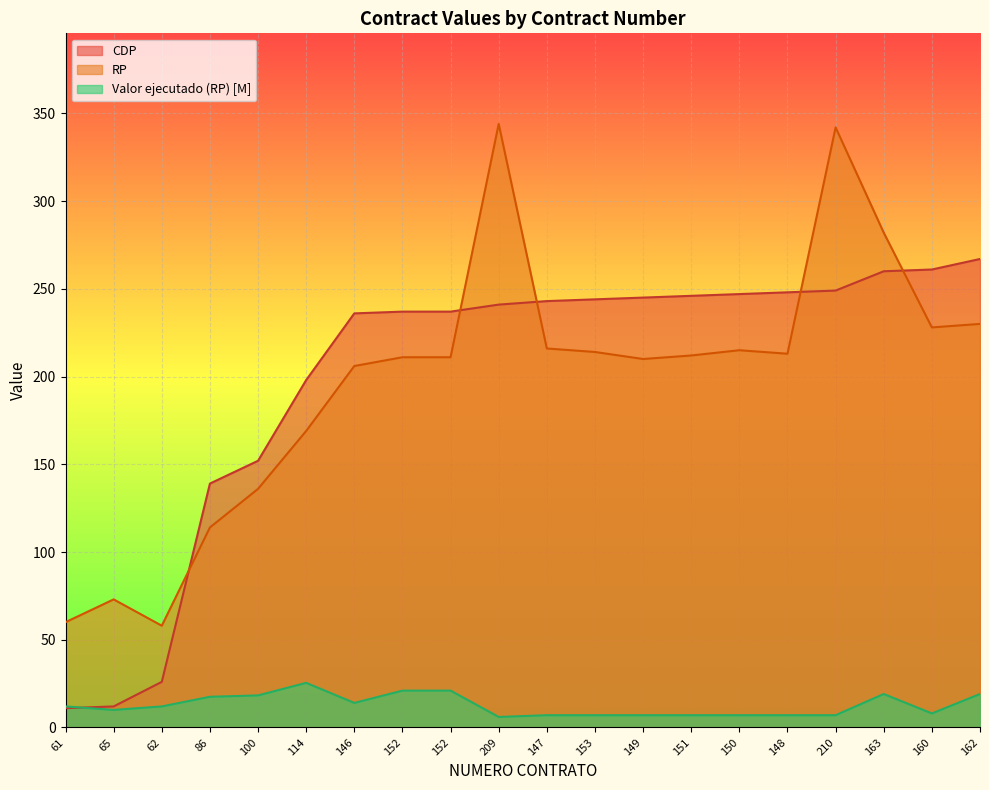

True or false: RP and Valor ejecutado (RP) intersect in this chart.

False